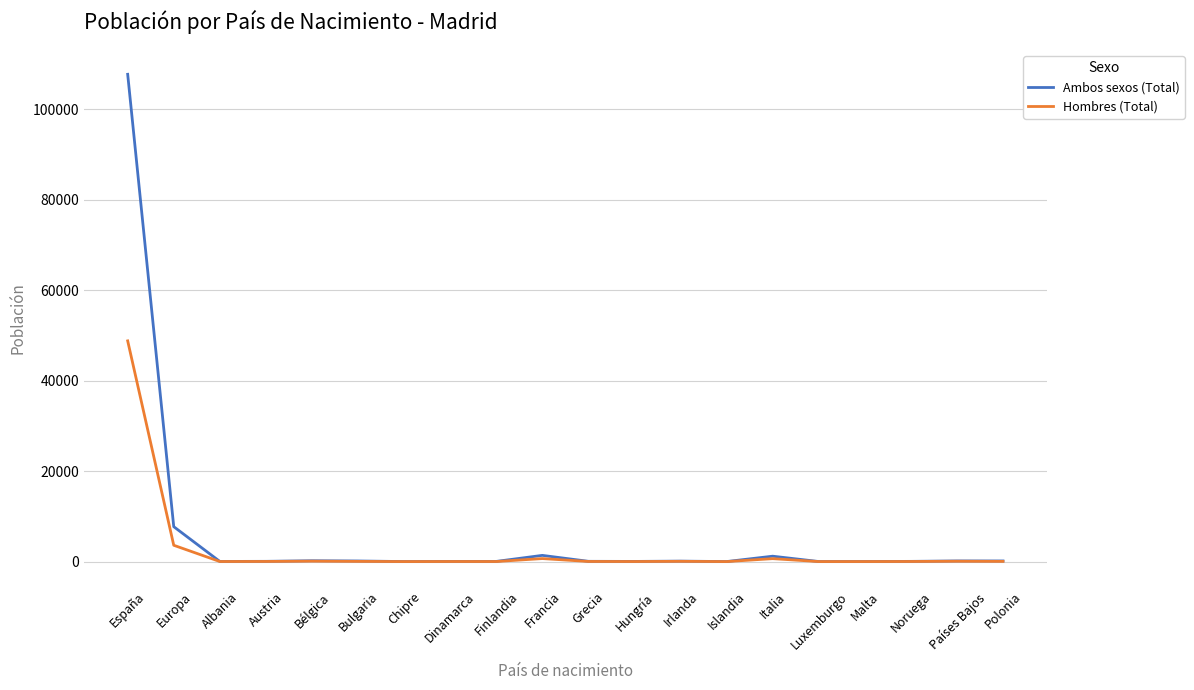

Rank the series by their maximum value, from lowest to highest.

Hombres (Total), Ambos sexos (Total)